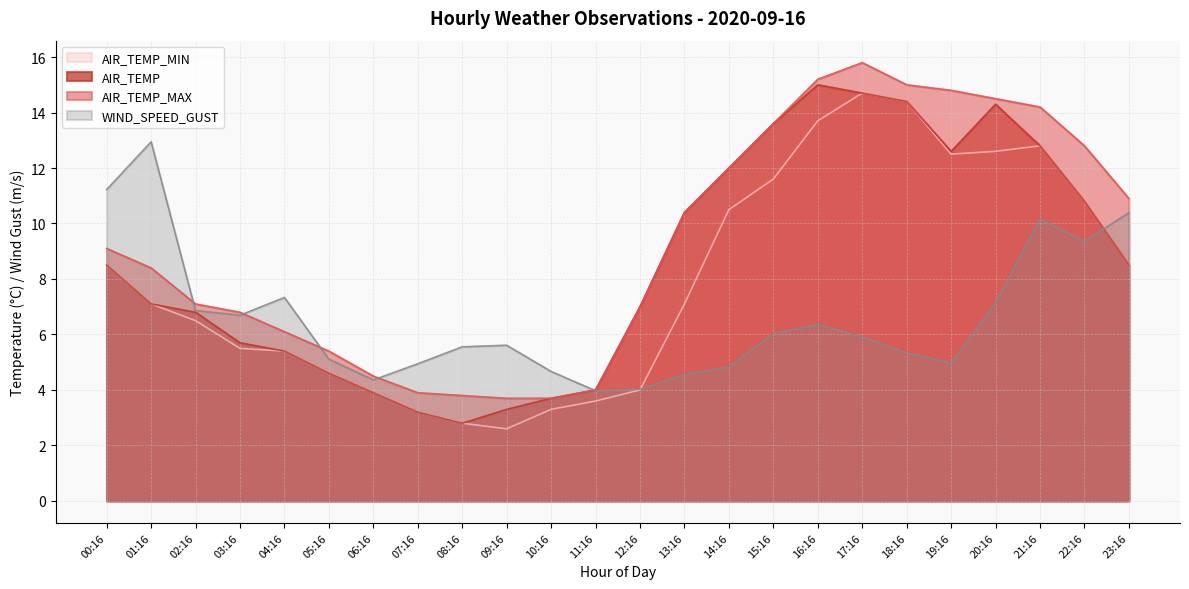

List the series in order of their overall mean, lowest first.

WIND_SPEED_GUST, AIR_TEMP_MIN, AIR_TEMP, AIR_TEMP_MAX